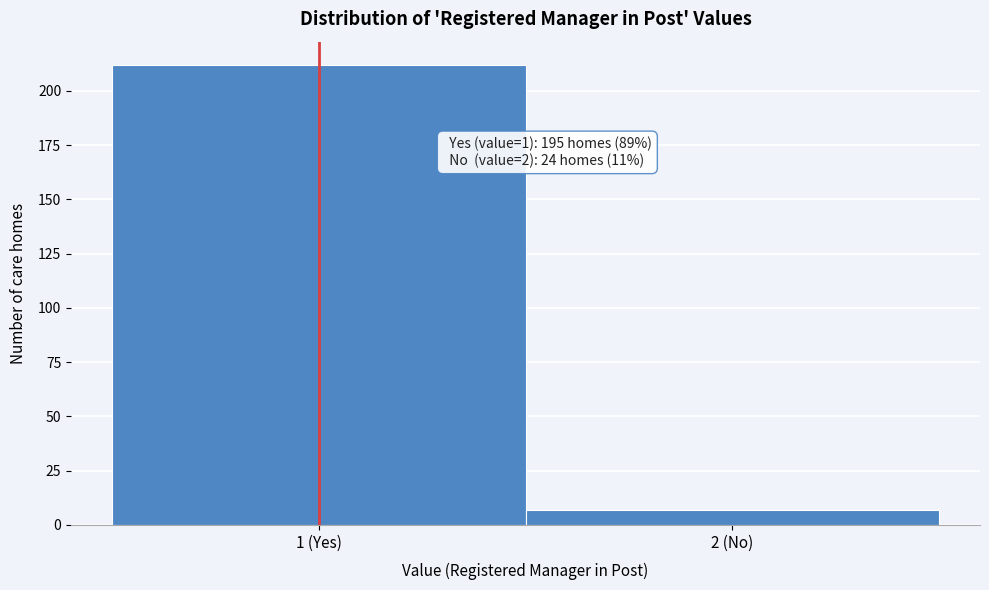

Reading left to right, transcribe all the data shown in this chart.

212	7